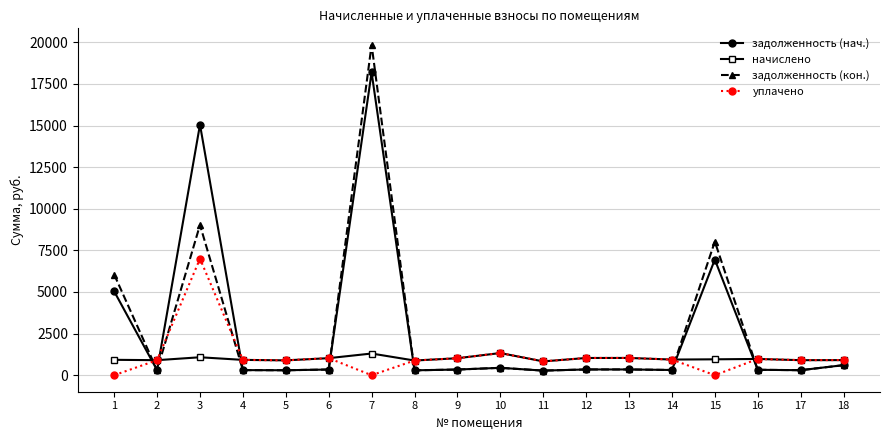

Rank the series by their maximum value, from highest to lowest.

задолженность (кон.), задолженность (нач.), уплачено, начислено